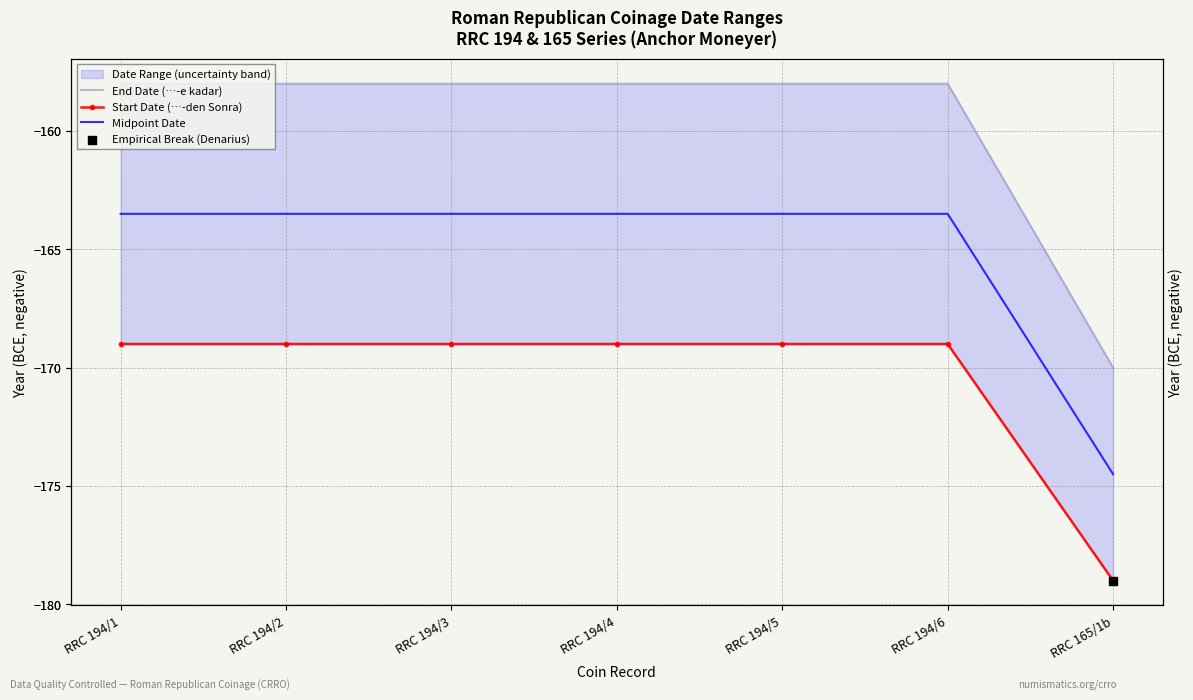

Is the value of End Date (…-e kadar) at RRC 194/4 greater than the value of Midpoint Date at RRC 165/1b?

Yes